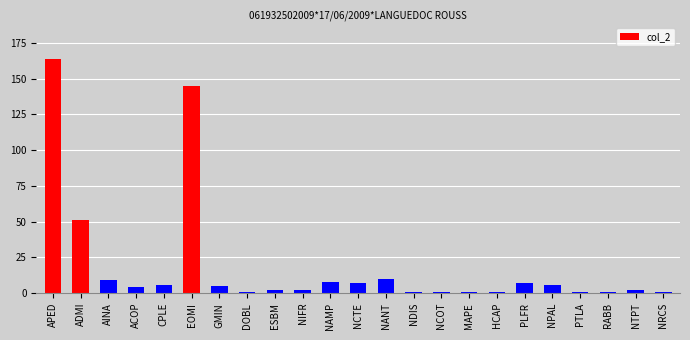

At which label is the value closest to 82?

ADMI